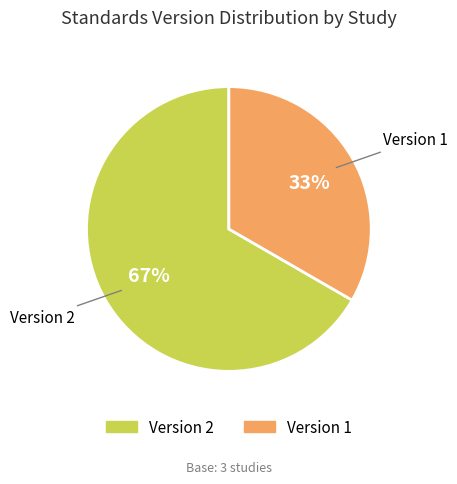

Which slice is the largest?

Version 2